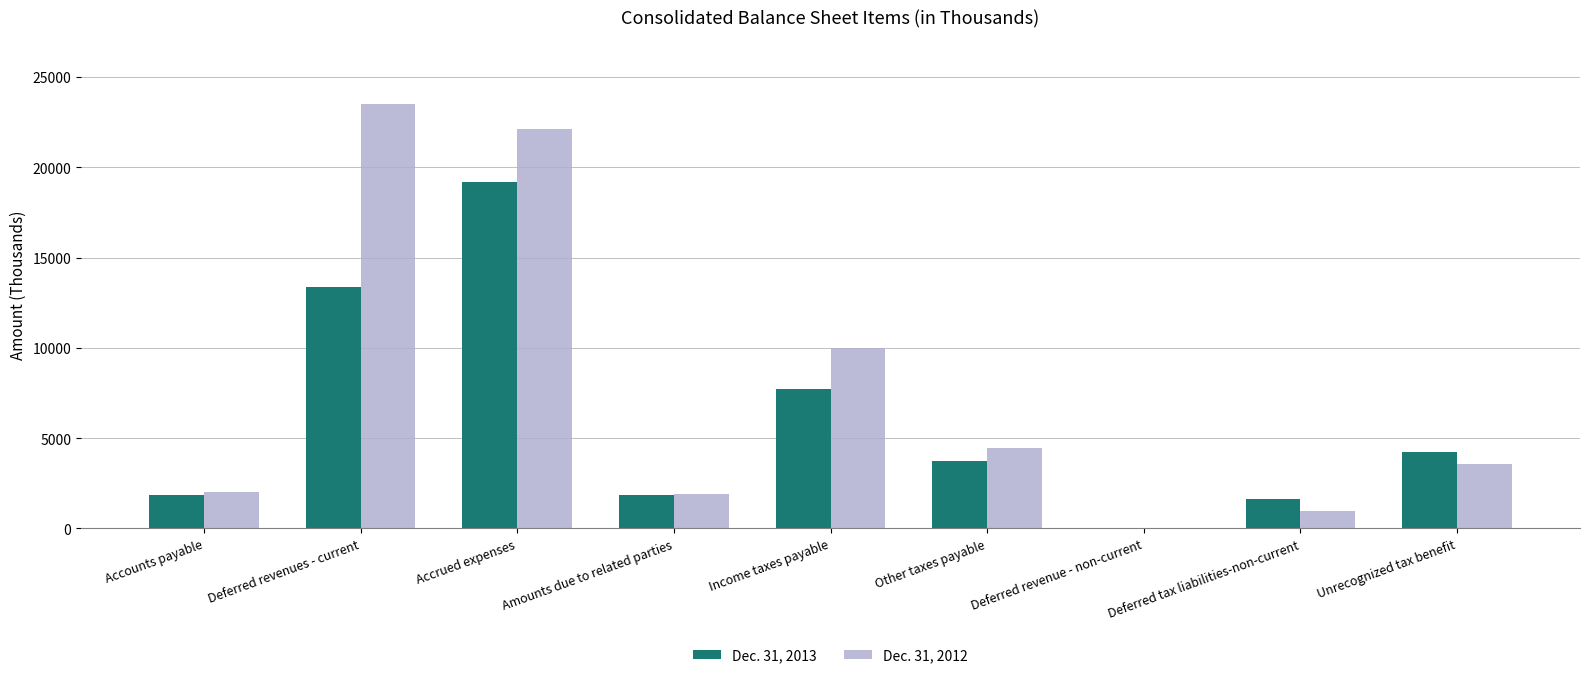

How many groups of bars are there?

9